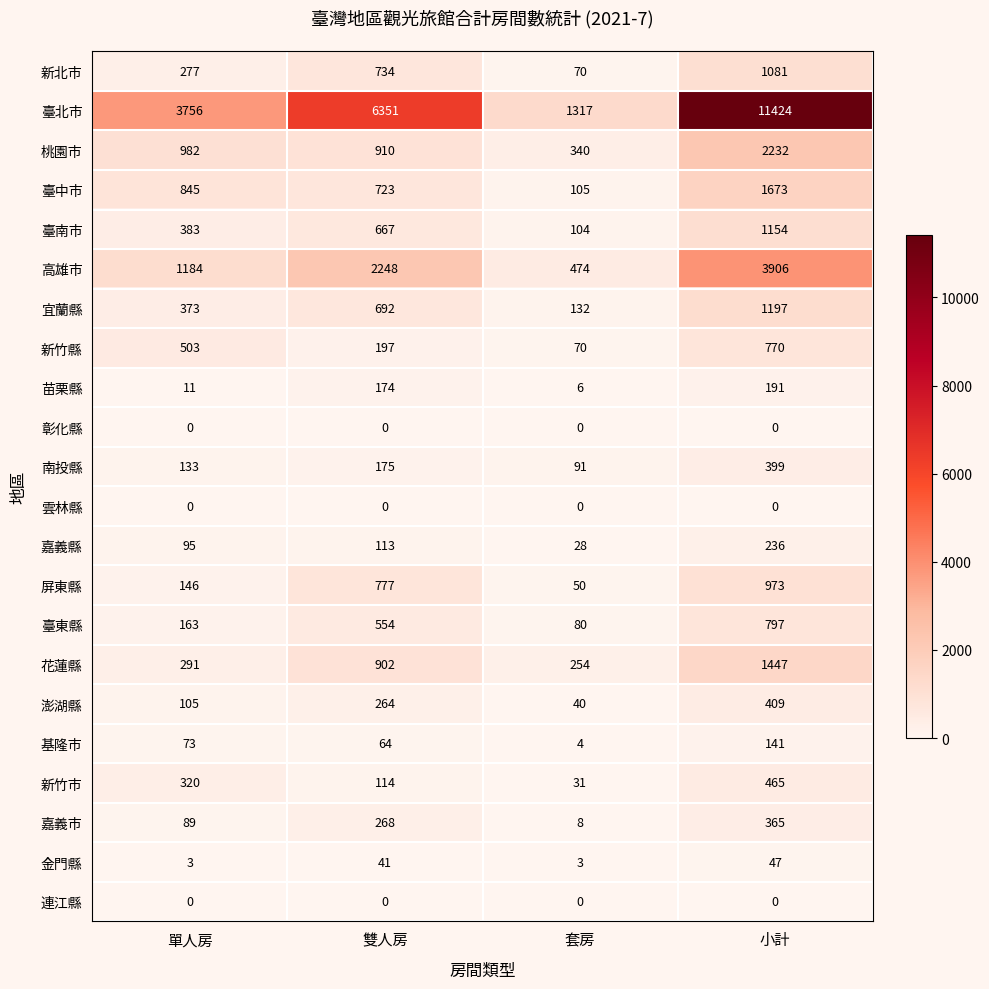

What is the difference between the second highest and second lowest values in the 高雄市 series?

1064